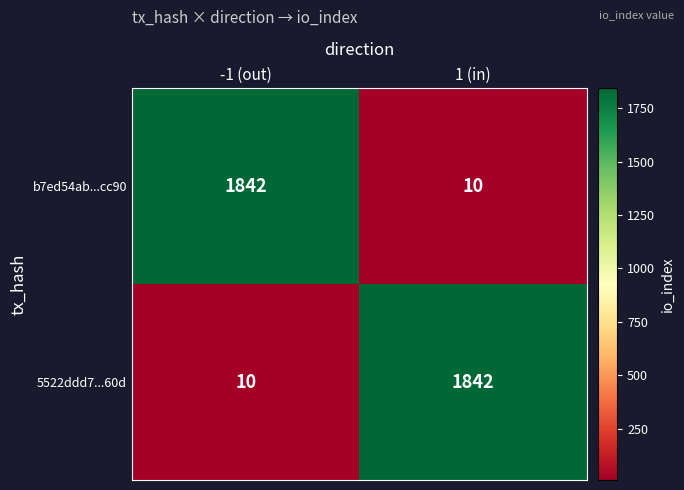

Where is 5522ddd7...60d nearest to the value 926?

-1 (out)